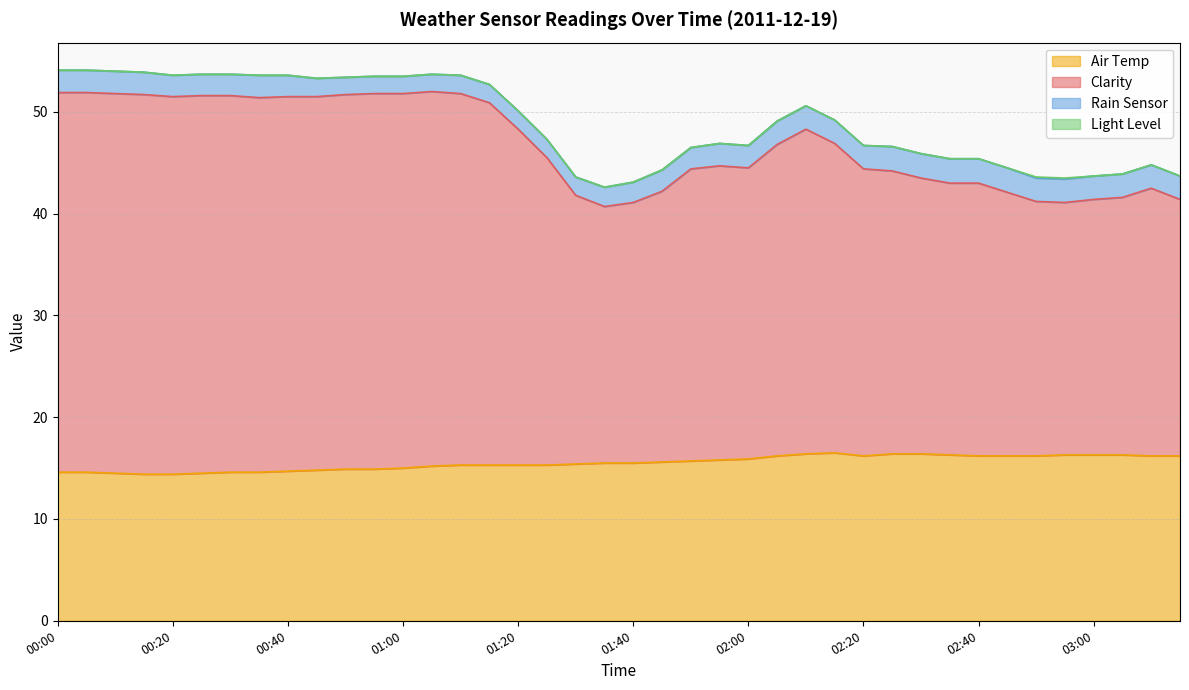

What is the maximum value for Air Temp?

16.5